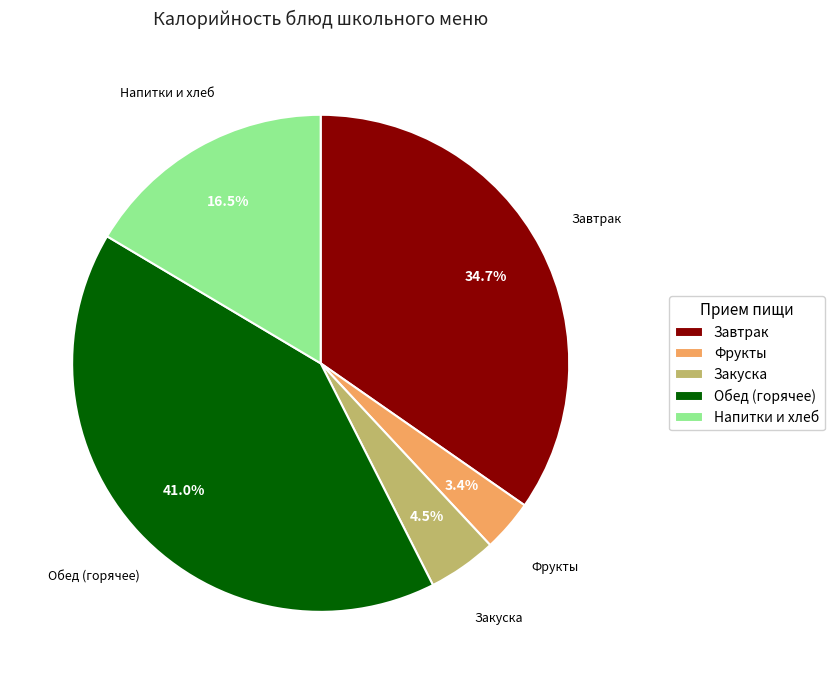

Does any single category account for the majority?

No